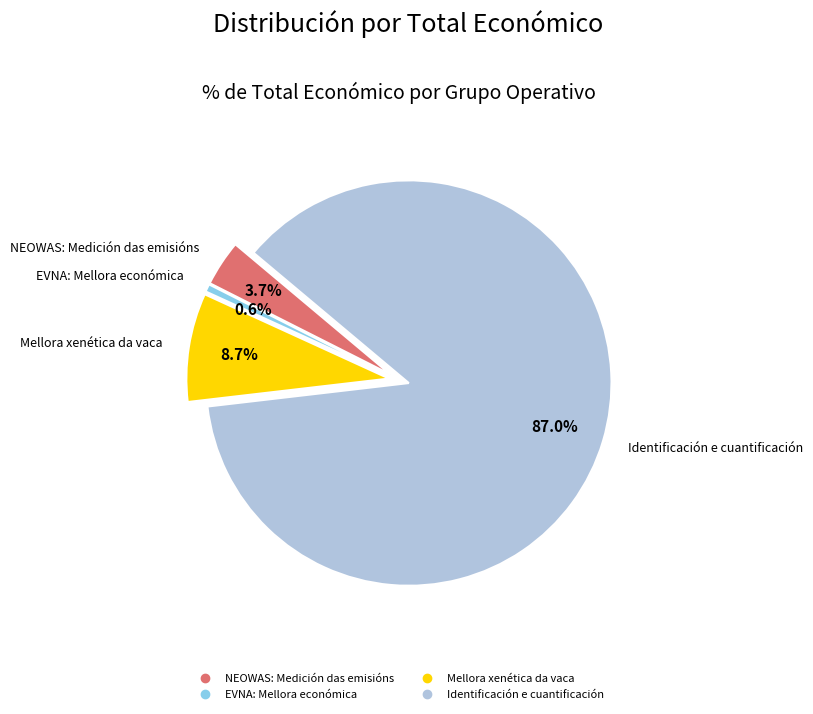

Which slice is the largest?

Identificación e cuantificación